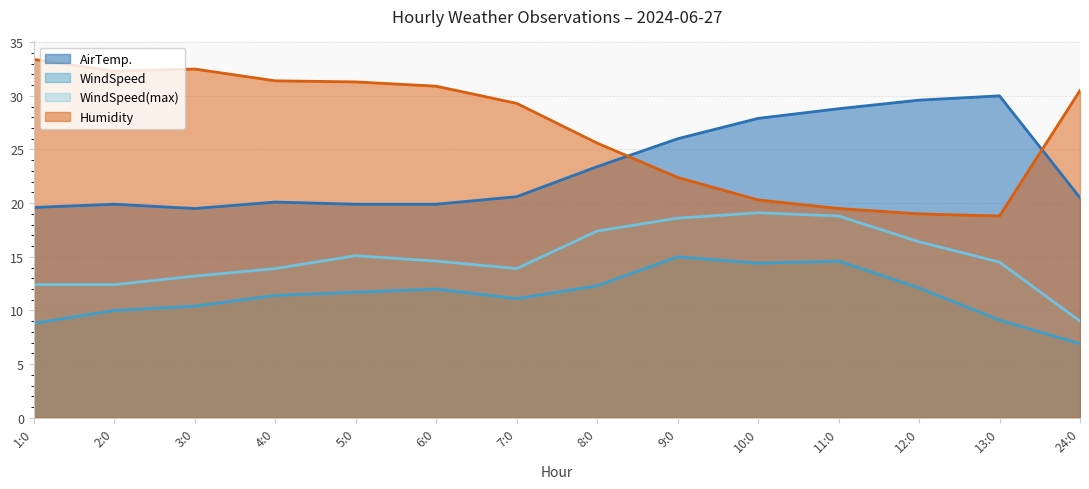

How many data points in Humidity are above 30?

7